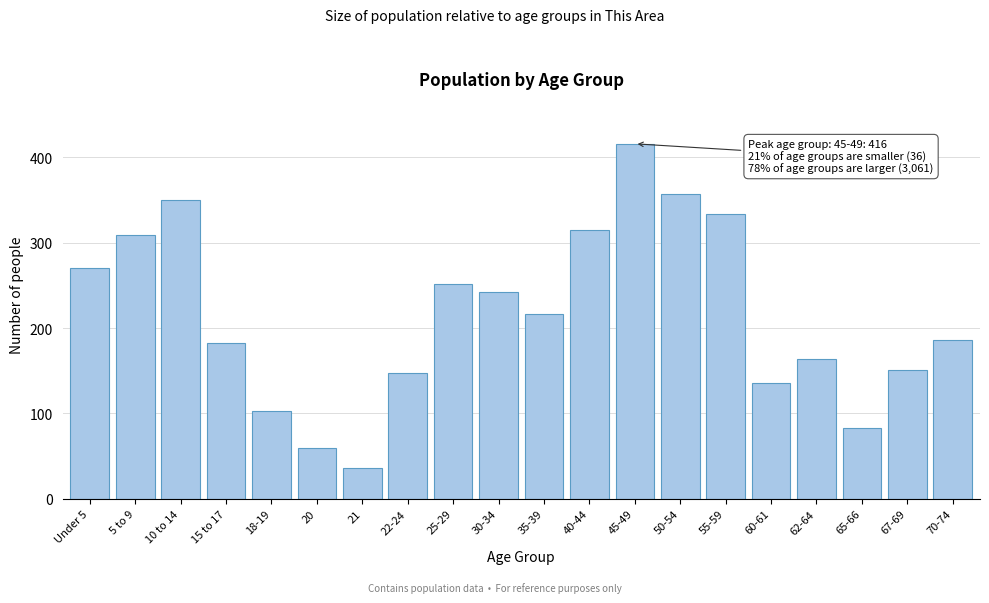

Reading left to right, extract all data points from this chart.

Under 5=270	5 to 9=309	10 to 14=350	15 to 17=183	18-19=103	20=59	21=36	22-24=147	25-29=252	30-34=242	35-39=216	40-44=315	45-49=416	50-54=357	55-59=334	60-61=136	62-64=164	65-66=83	67-69=151	70-74=186